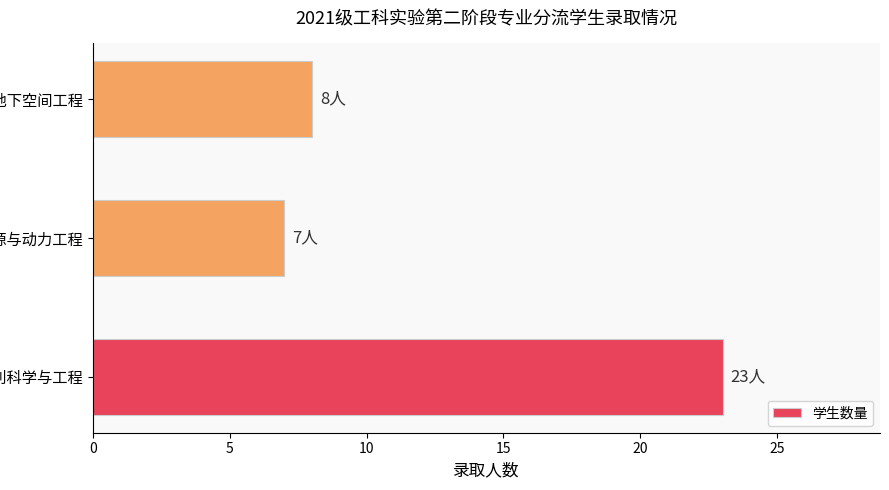

Is it true that the value at 水利科学与工程 is 23?

True